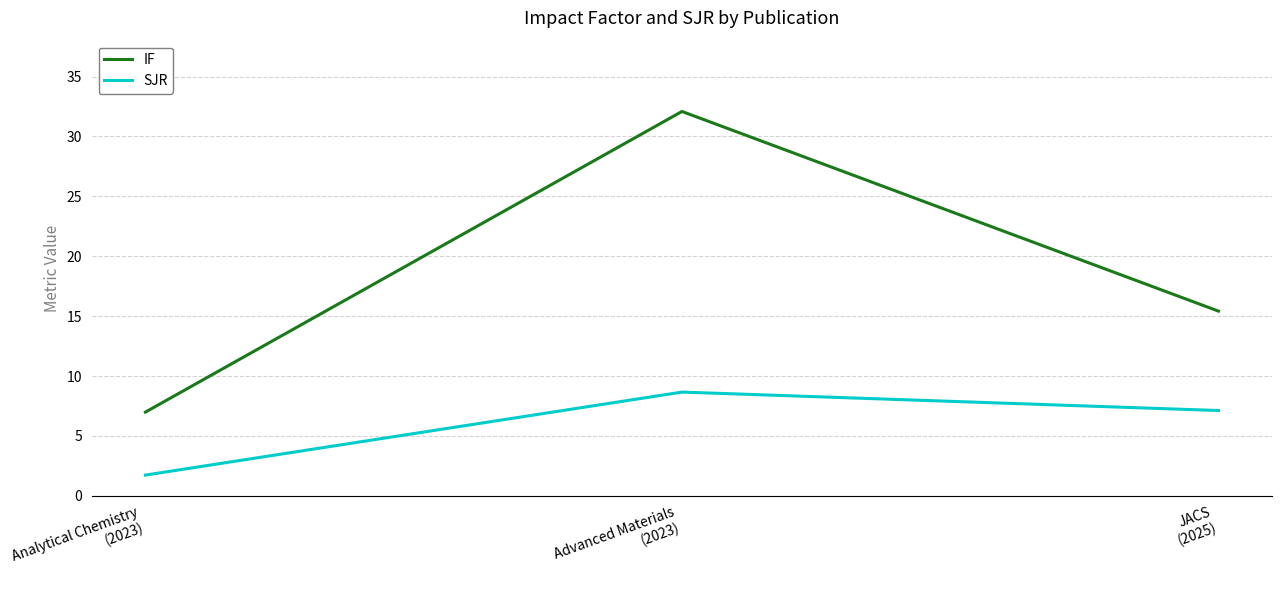

Which series changed the most between Advanced Materials
(2023) and JACS
(2025)?

IF